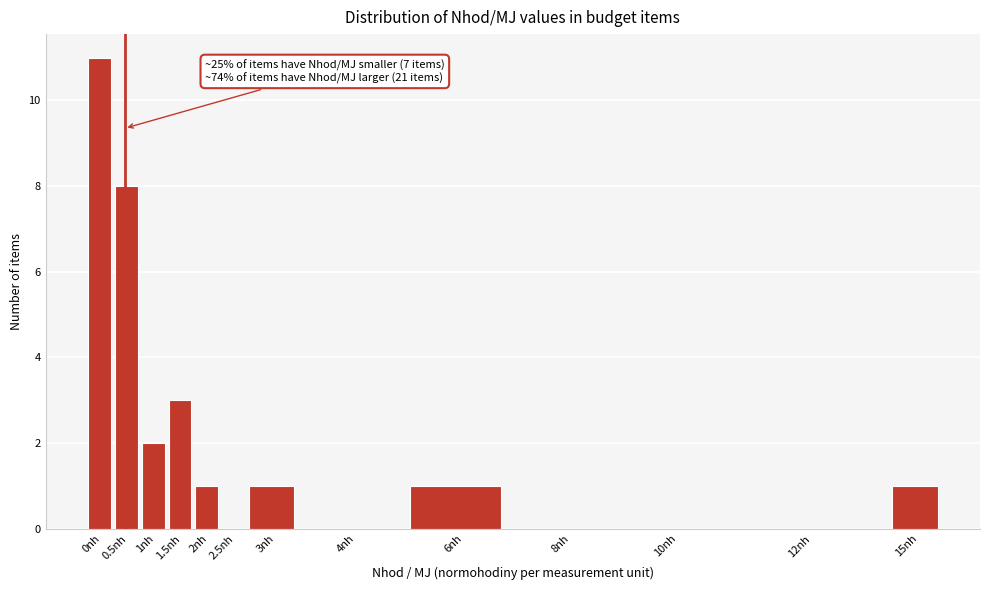

Reading right to left, list all the values displayed in this chart.

15nh=1	12nh=0	10nh=0	8nh=0	6nh=1	4nh=0	3nh=1	2.5nh=0	2nh=1	1.5nh=3	1nh=2	0.5nh=8	0nh=11